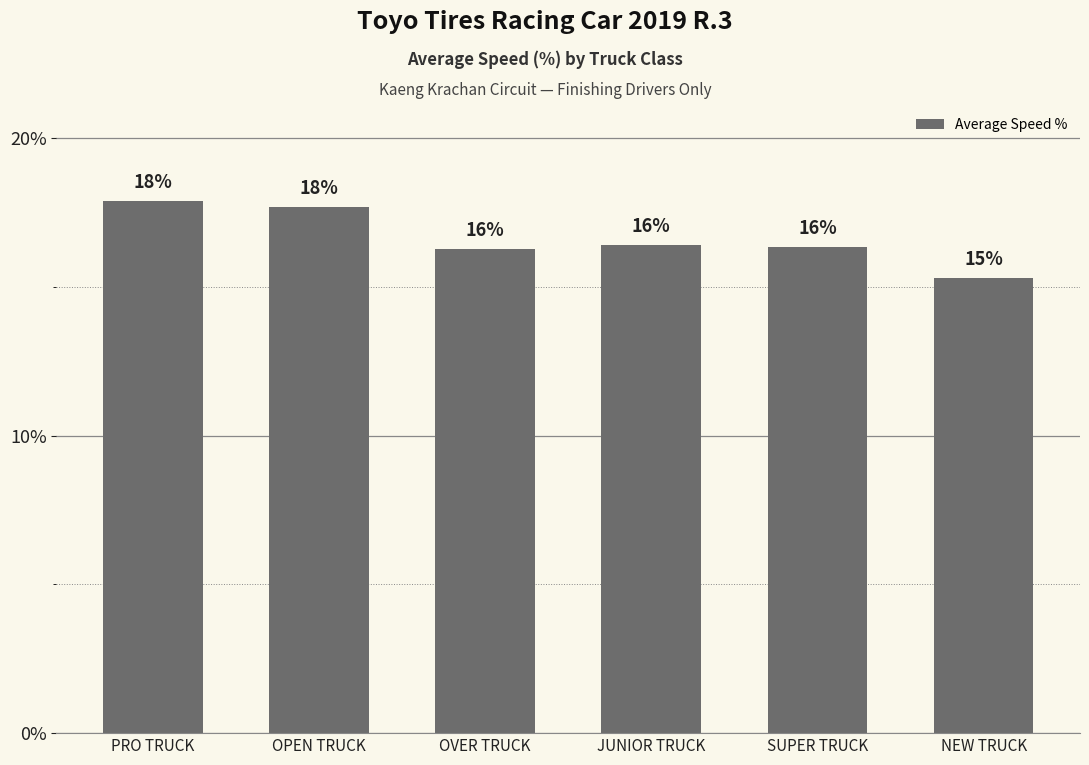

How many bars are there in total?

6